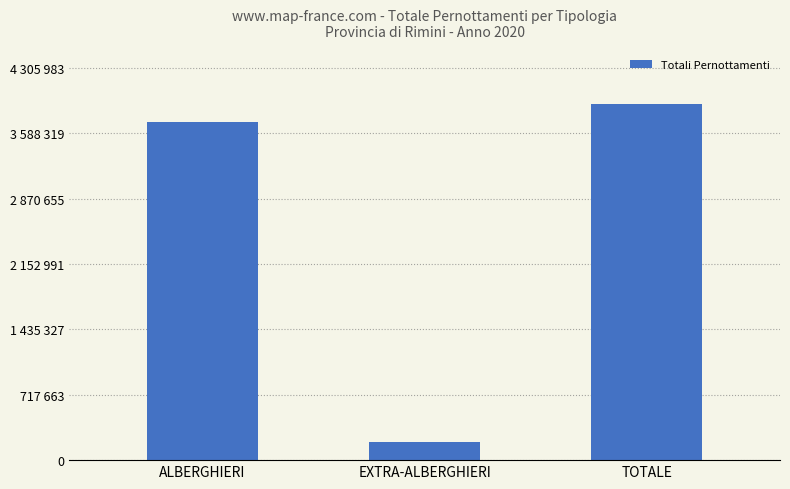

What is the label of the 2nd bar from the left?

EXTRA-ALBERGHIERI